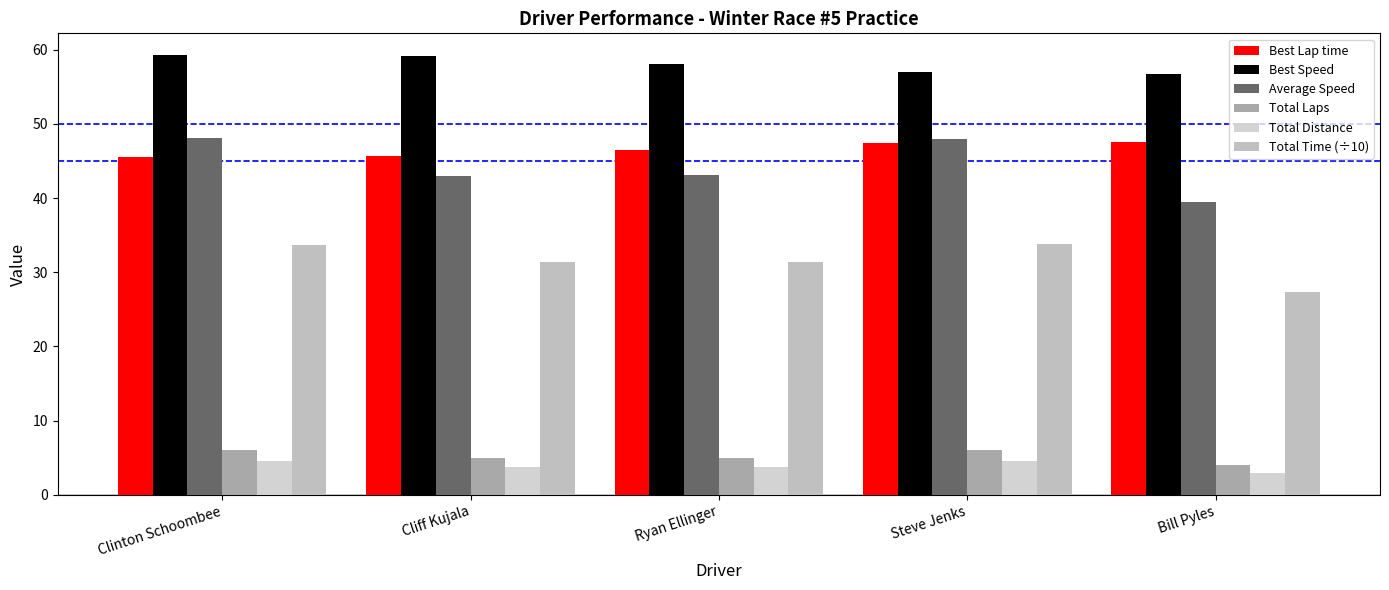

Reading right to left, extract all data points from this chart.

Best Lap time: Bill Pyles=47.5	Steve Jenks=47.4	Ryan Ellinger=46.5	Cliff Kujala=45.6	Clinton Schoombee=45.6
Best Speed: Bill Pyles=56.8	Steve Jenks=57.0	Ryan Ellinger=58.1	Cliff Kujala=59.2	Clinton Schoombee=59.3
Average Speed: Bill Pyles=39.4	Steve Jenks=47.9	Ryan Ellinger=43.1	Cliff Kujala=43.0	Clinton Schoombee=48.1
Total Laps: Bill Pyles=4.0	Steve Jenks=6.0	Ryan Ellinger=5.0	Cliff Kujala=5.0	Clinton Schoombee=6.0
Total Distance: Bill Pyles=3.0	Steve Jenks=4.5	Ryan Ellinger=3.8	Cliff Kujala=3.8	Clinton Schoombee=4.5
Total Time (÷10): Bill Pyles=27.4	Steve Jenks=33.8	Ryan Ellinger=31.3	Cliff Kujala=31.4	Clinton Schoombee=33.7